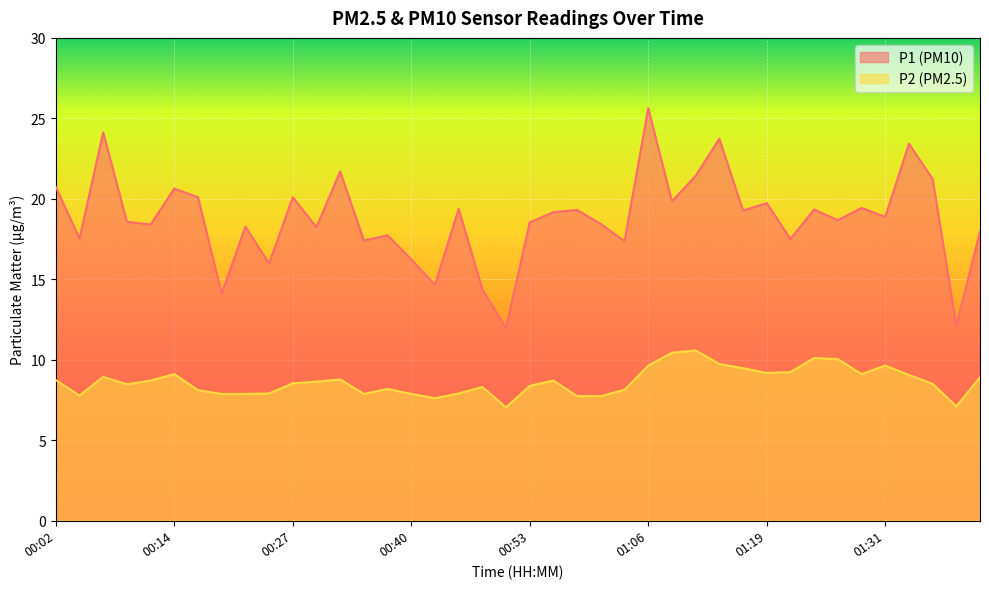

Which series has the largest total across all categories?

P1 (PM10)